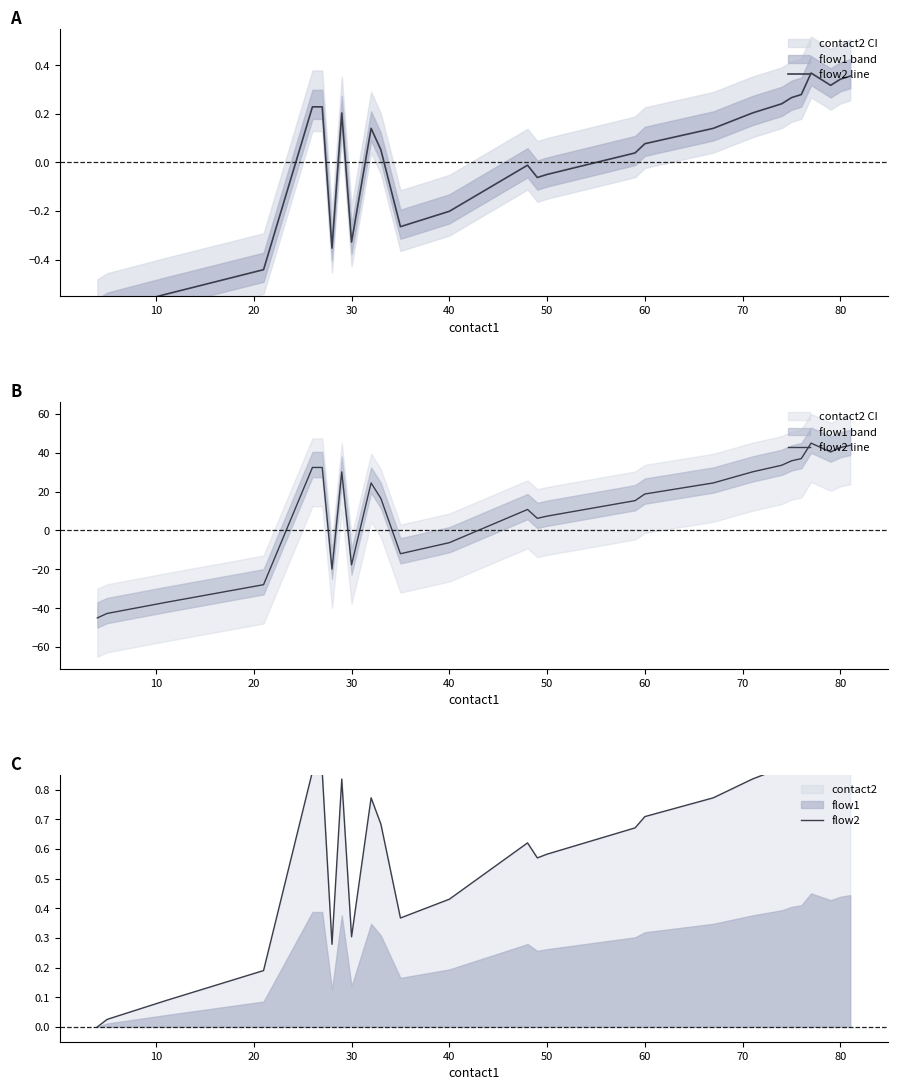

True or false: flow2 line and flow2 cross at least once.

True